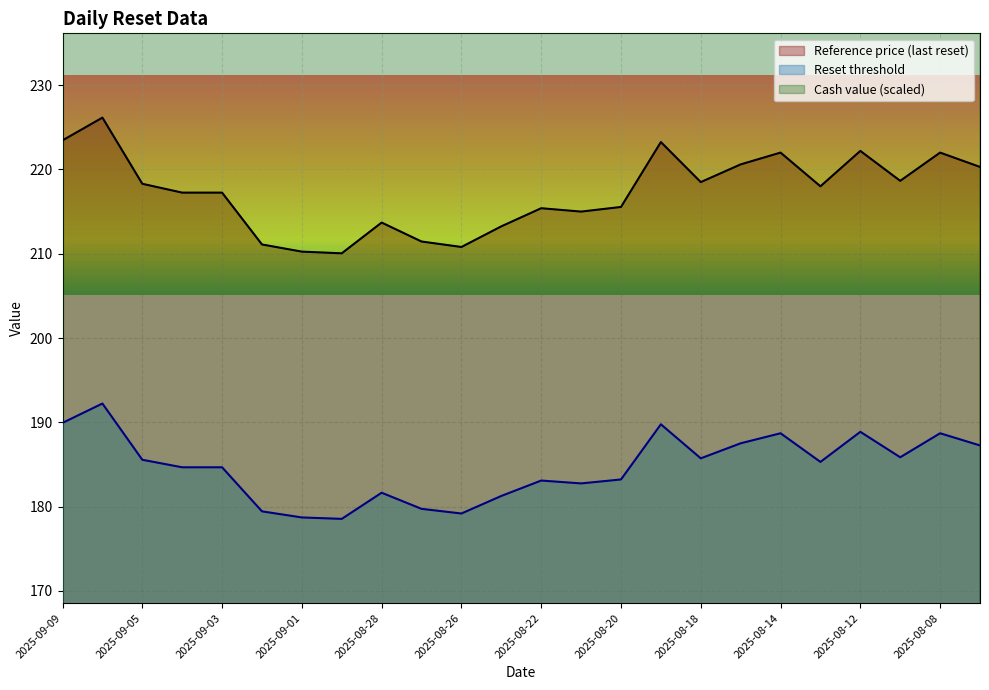

What value does the Cash value series have at 2025-08-14?

276.0